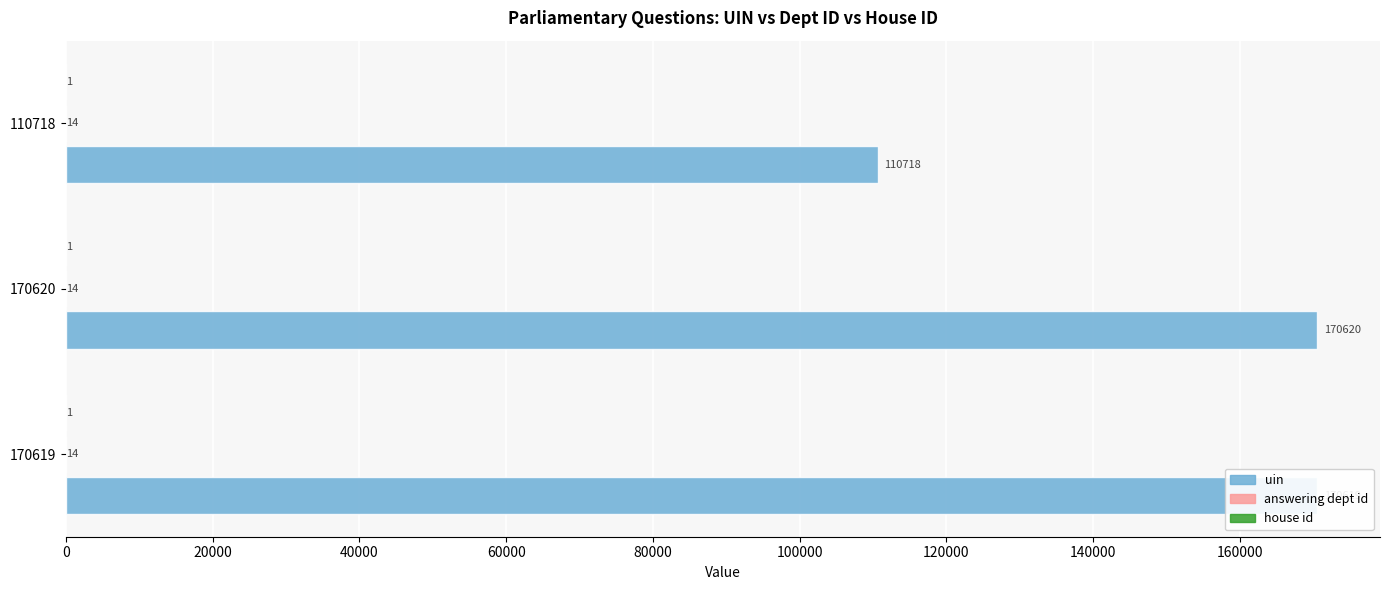

What is the highest value of the uin series?

170620